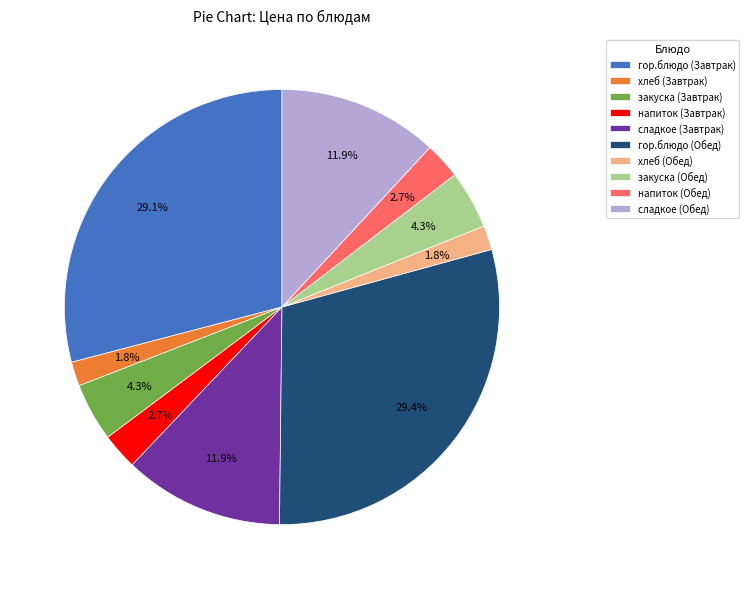

Is закуска (Завтрак) the majority of the pie?

No